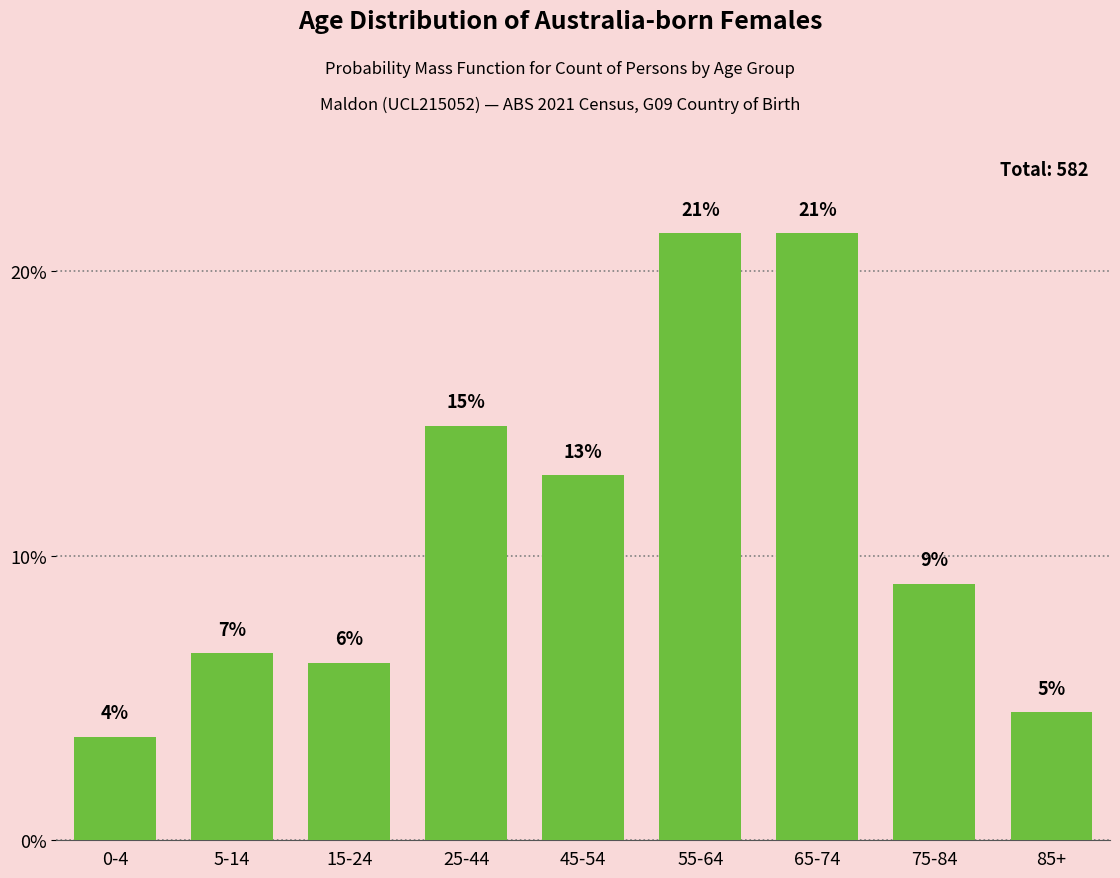

How many bars are there in total?

9